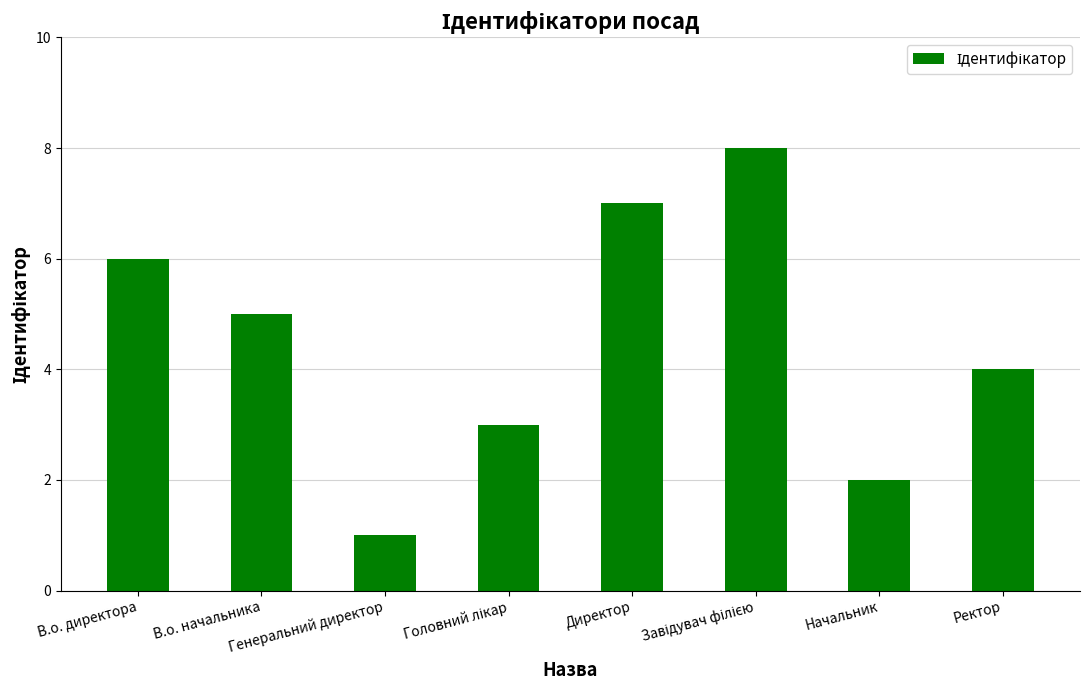

What is the label of the 1st bar from the right?

Ректор